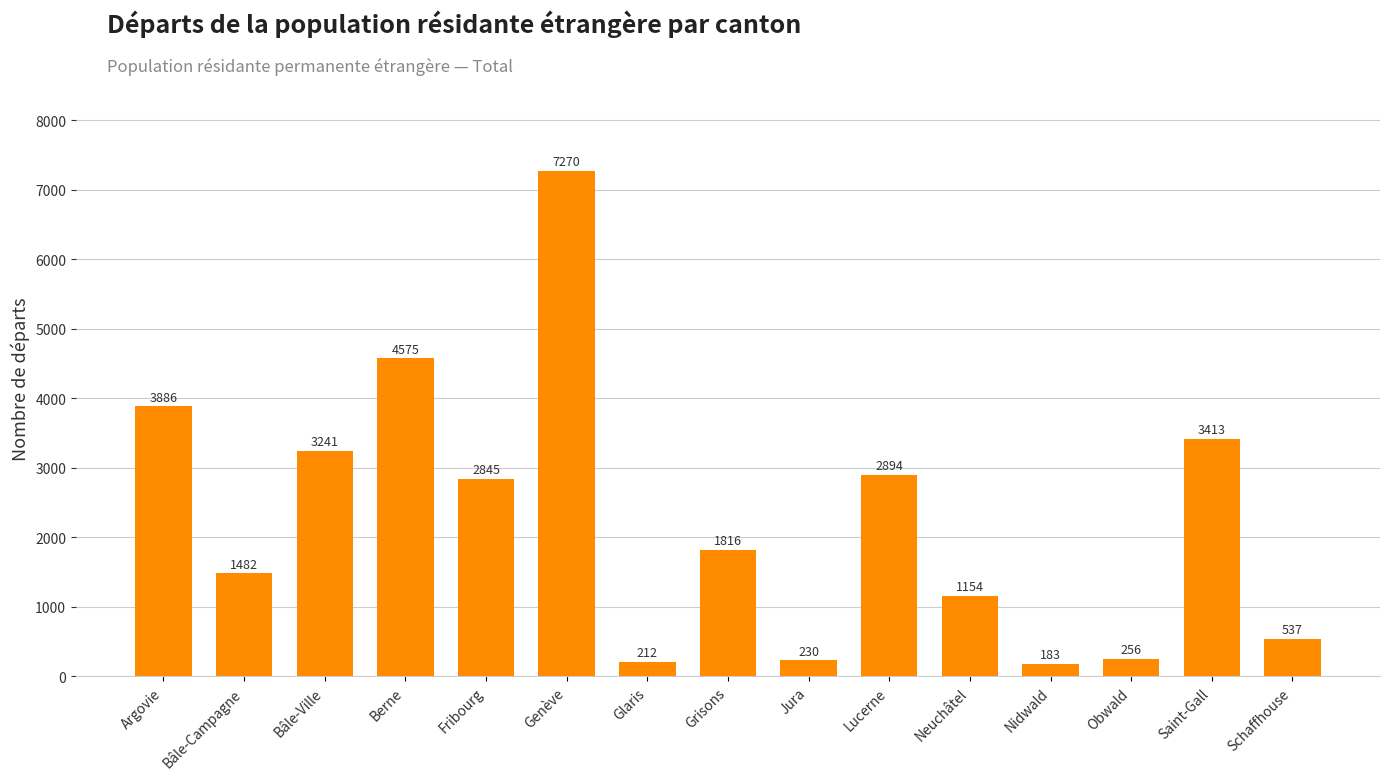

Reading right to left, what are all the values shown in this chart?

537	3413	256	183	1154	2894	230	1816	212	7270	2845	4575	3241	1482	3886